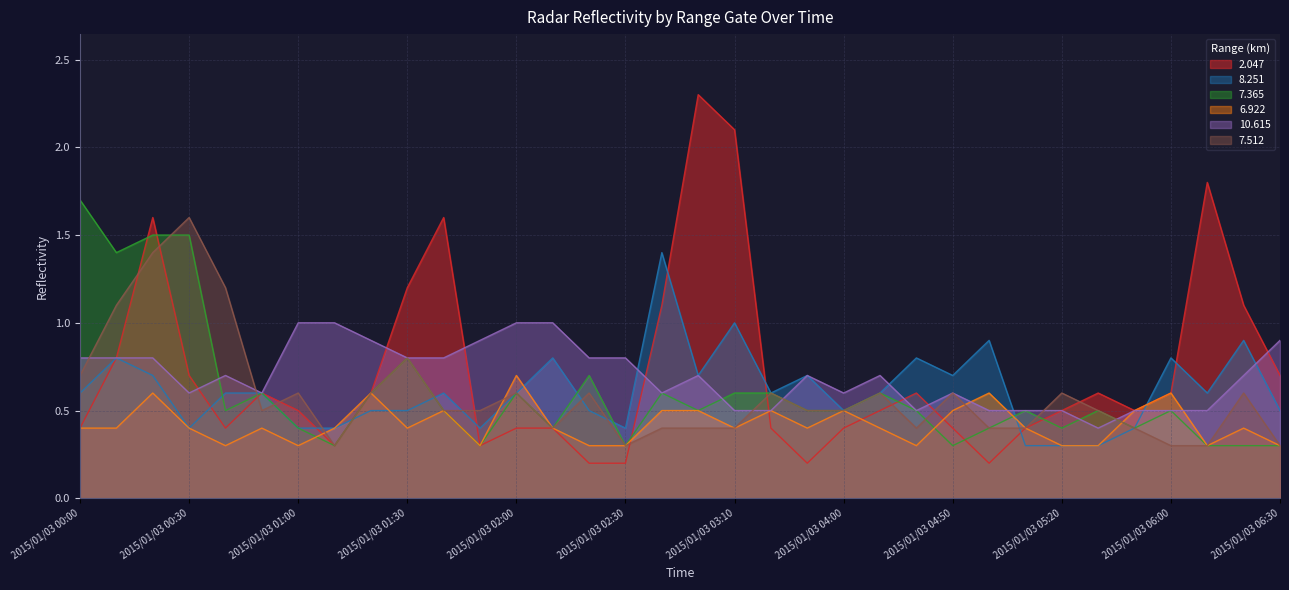

Reading left to right, list all the values displayed in this chart.

2.047: 0.4	0.8	1.6	0.7	0.4	0.6	0.5	0.3	0.6	1.2	1.6	0.3	0.4	0.4	0.2	0.2	1.1	2.3	2.1	0.4	0.2	0.4	0.5	0.6	0.4	0.2	0.4	0.5	0.6	0.5	0.6	1.8	1.1	0.7
8.251: 0.6	0.8	0.7	0.4	0.6	0.6	0.4	0.4	0.5	0.5	0.6	0.4	0.6	0.8	0.5	0.4	1.4	0.7	1.0	0.6	0.7	0.5	0.6	0.8	0.7	0.9	0.3	0.3	0.3	0.4	0.8	0.6	0.9	0.5
7.365: 1.7	1.4	1.5	1.5	0.5	0.6	0.4	0.3	0.6	0.8	0.5	0.3	0.6	0.4	0.7	0.3	0.6	0.5	0.6	0.6	0.5	0.5	0.6	0.5	0.3	0.4	0.5	0.4	0.5	0.4	0.5	0.3	0.3	0.3
6.922: 0.4	0.4	0.6	0.4	0.3	0.4	0.3	0.4	0.6	0.4	0.5	0.3	0.7	0.4	0.3	0.3	0.5	0.5	0.4	0.5	0.4	0.5	0.4	0.3	0.5	0.6	0.4	0.3	0.3	0.5	0.6	0.3	0.4	0.3
10.615: 0.8	0.8	0.8	0.6	0.7	0.6	1.0	1.0	0.9	0.8	0.8	0.9	1.0	1.0	0.8	0.8	0.6	0.7	0.5	0.5	0.7	0.6	0.7	0.5	0.6	0.5	0.5	0.5	0.4	0.5	0.5	0.5	0.7	0.9
7.512: 0.7	1.1	1.4	1.6	1.2	0.5	0.6	0.3	0.6	0.8	0.5	0.5	0.6	0.4	0.6	0.3	0.4	0.4	0.4	0.6	0.5	0.5	0.6	0.4	0.6	0.4	0.4	0.6	0.5	0.4	0.3	0.3	0.6	0.3